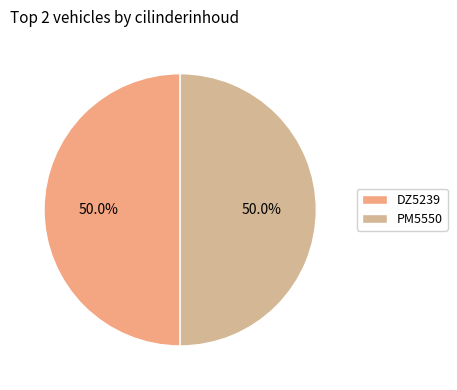

What is the ratio of the value at PM5550 to the value at DZ5239?

1.0